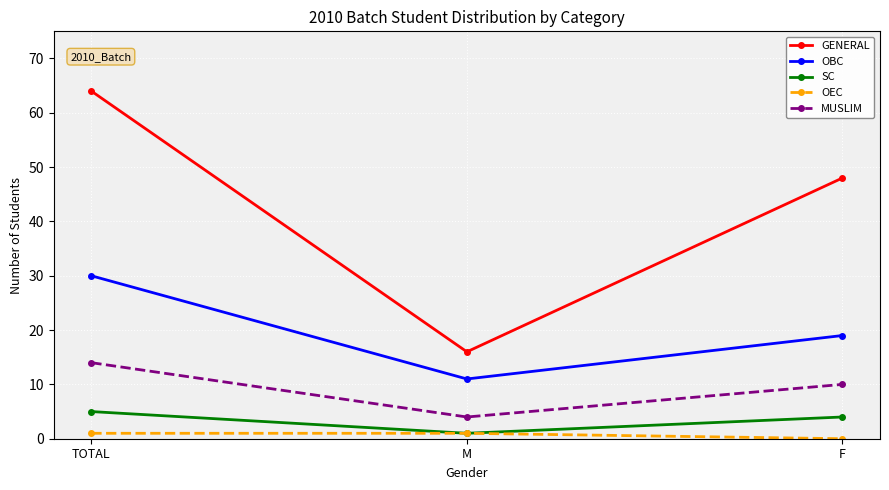

List the labels in order of SC value, smallest first.

M, F, TOTAL